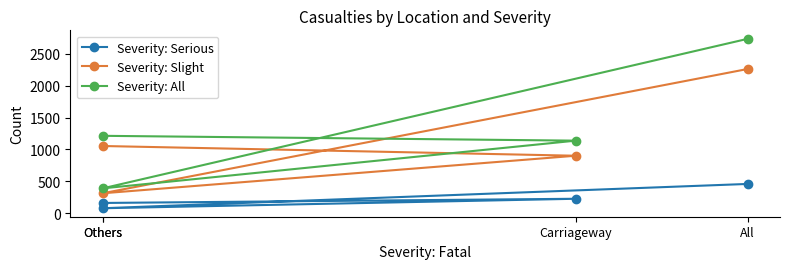

The Severity: Serious series shows 221 at All. True or false?

False